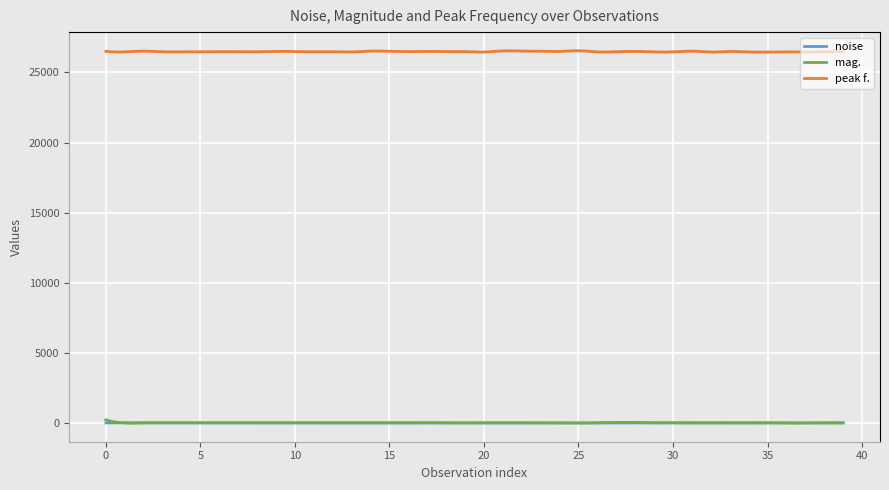

What is the highest value of the mag. series?

241.6